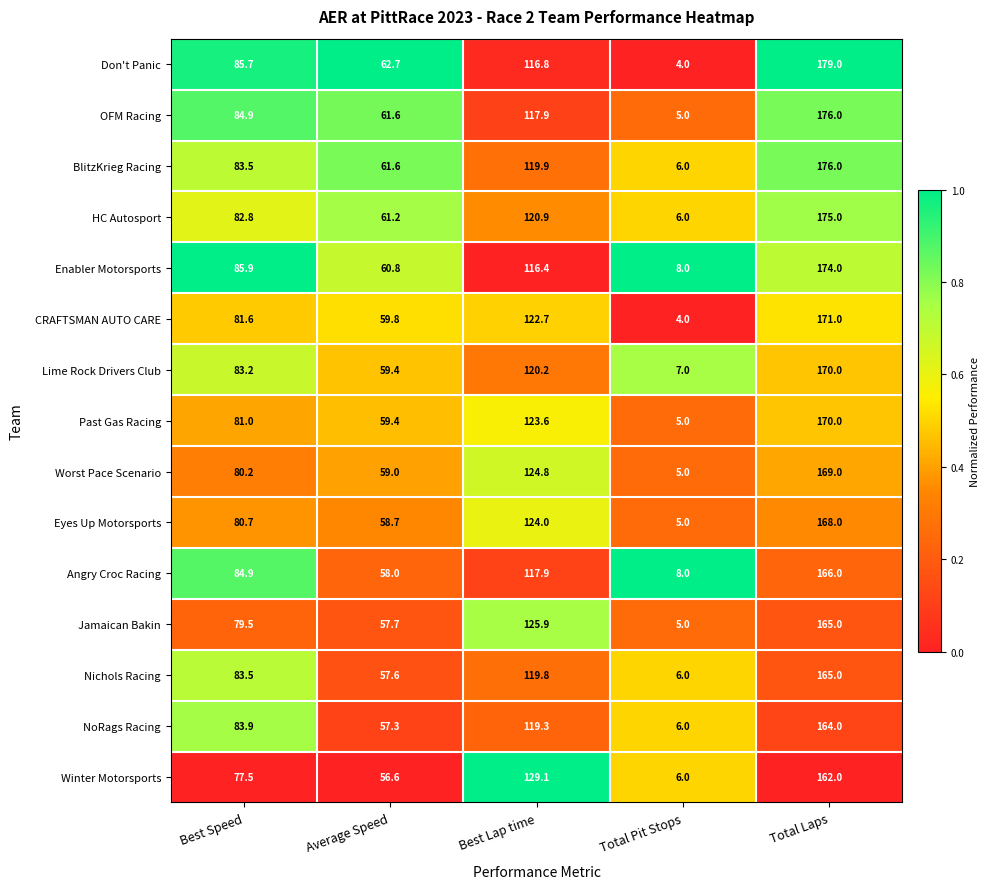

Where is Lime Rock Drivers Club nearest to the value 88?

Best Speed